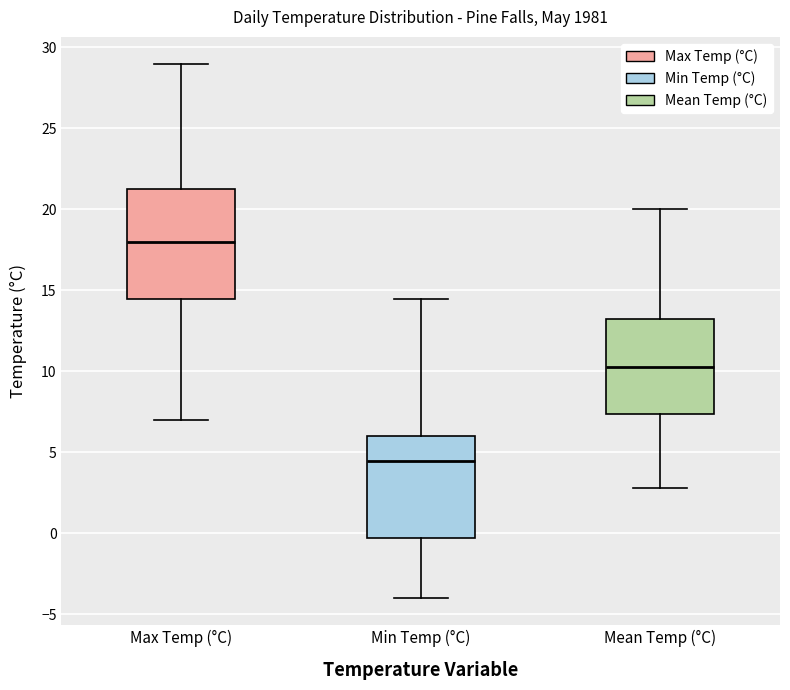

Reading left to right, transcribe this box plot: for each box, give where its median line is, the range the box spans, and where its two whiskers end, as read against the y-axis. The values are not printed on the chart, so give them approximately, as read against the axis.

Max Temp (°C): median 18.0, box 14.5 to 21.5, whiskers 7.0 to 29.0
Min Temp (°C): median 4.5, box 0.0 to 6.0, whiskers -4.0 to 14.5
Mean Temp (°C): median 10.5, box 7.5 to 13.5, whiskers 3.0 to 20.0